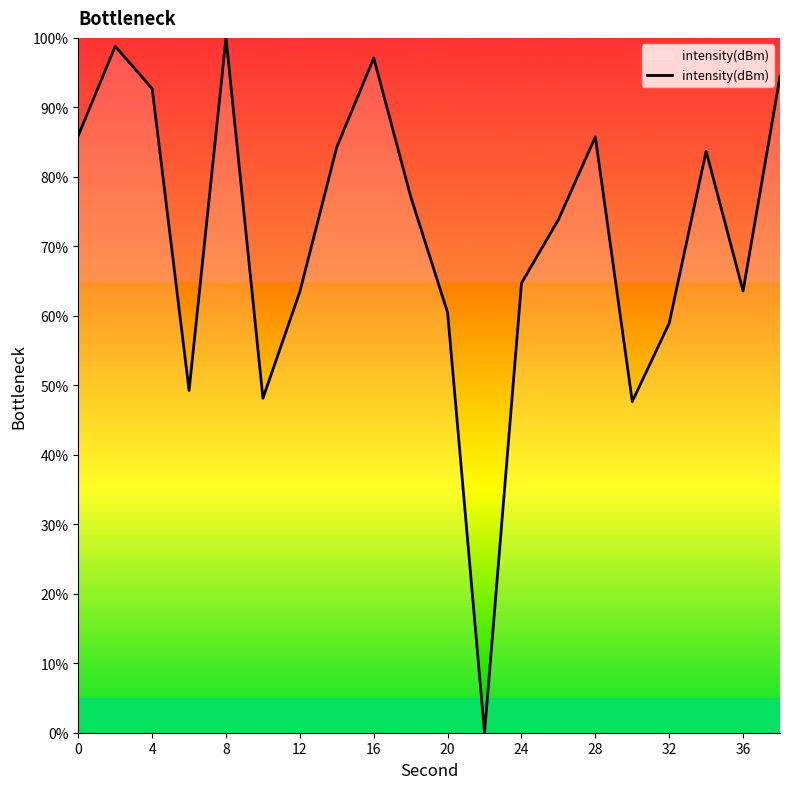

What is the difference between the maximum and minimum values?

100.0